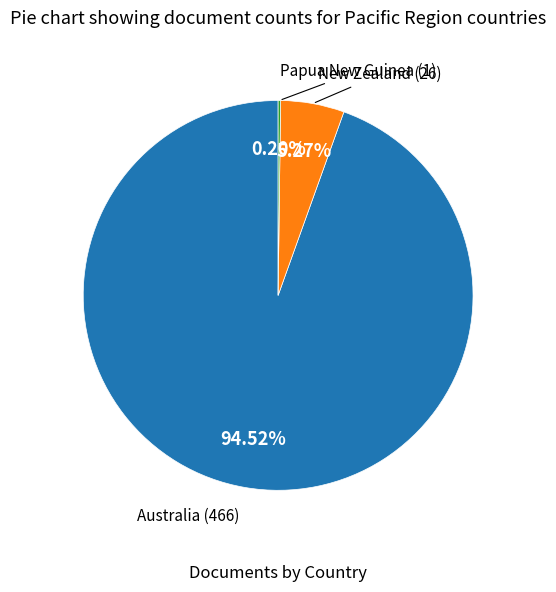

Is there any slice that represents more than half of the pie?

Yes